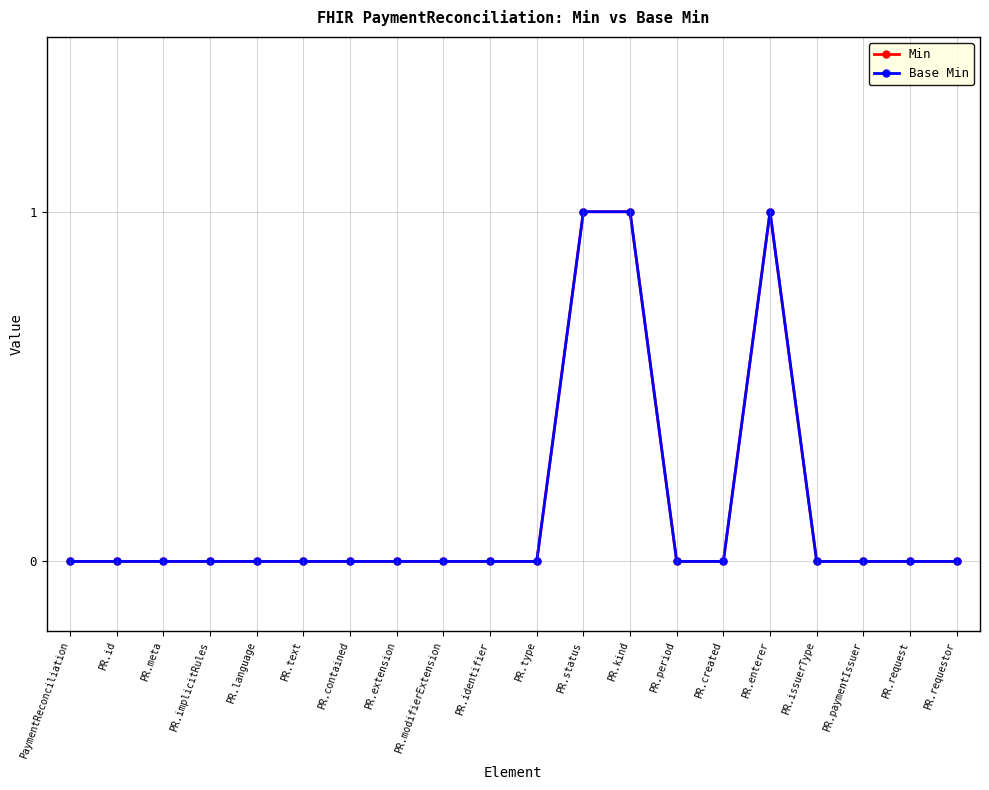

Is this an area chart (filled region under the line)?

No